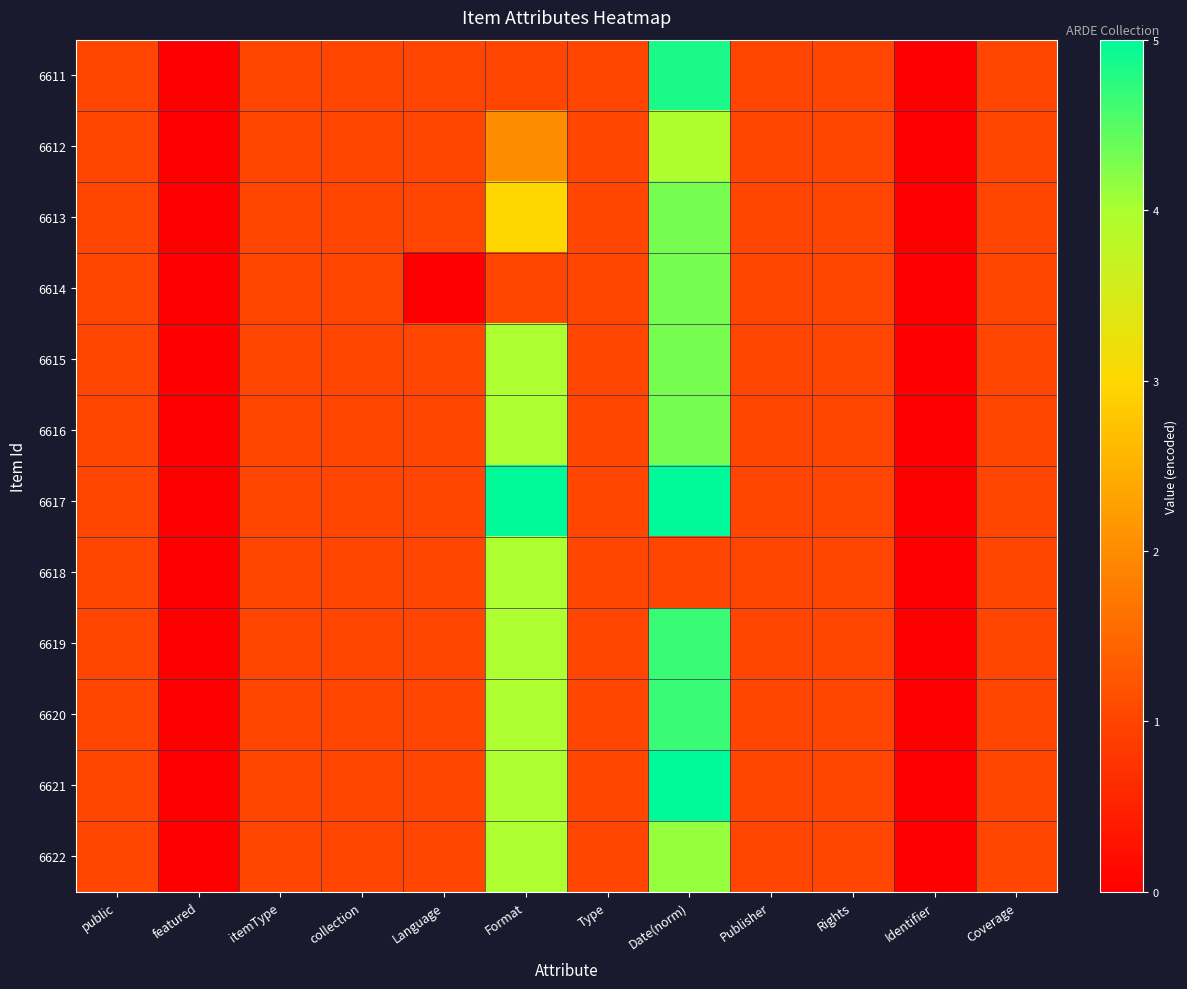

Which series has the largest total across all categories?

6617